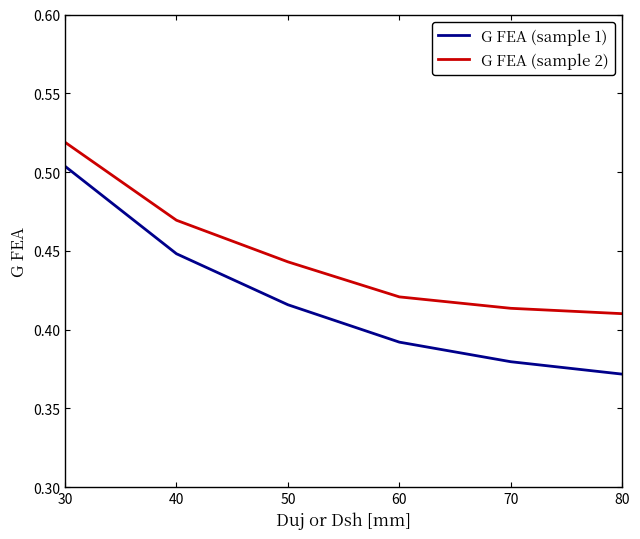

What is the total value across all series at 60?

0.8